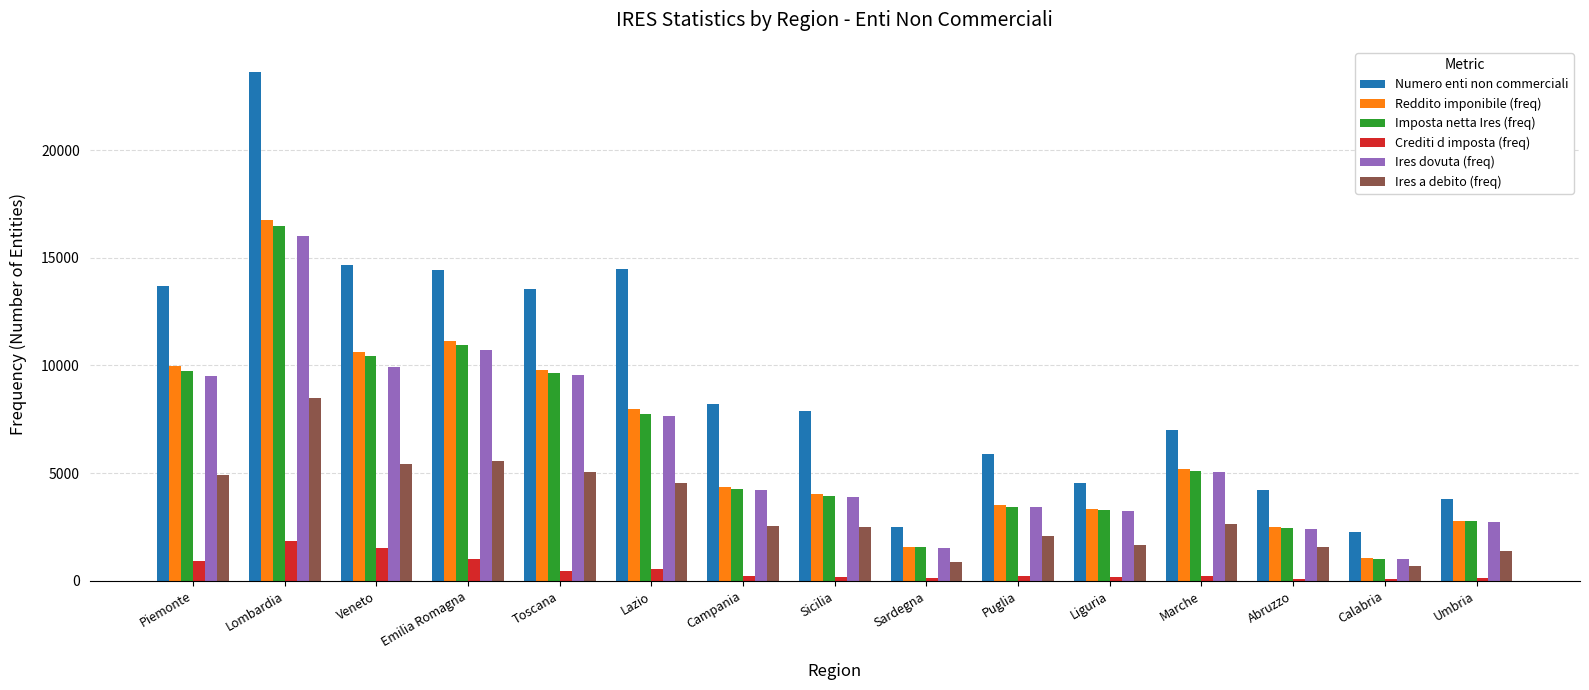

What is the minimum value for Reddito imponibile (freq)?

1071